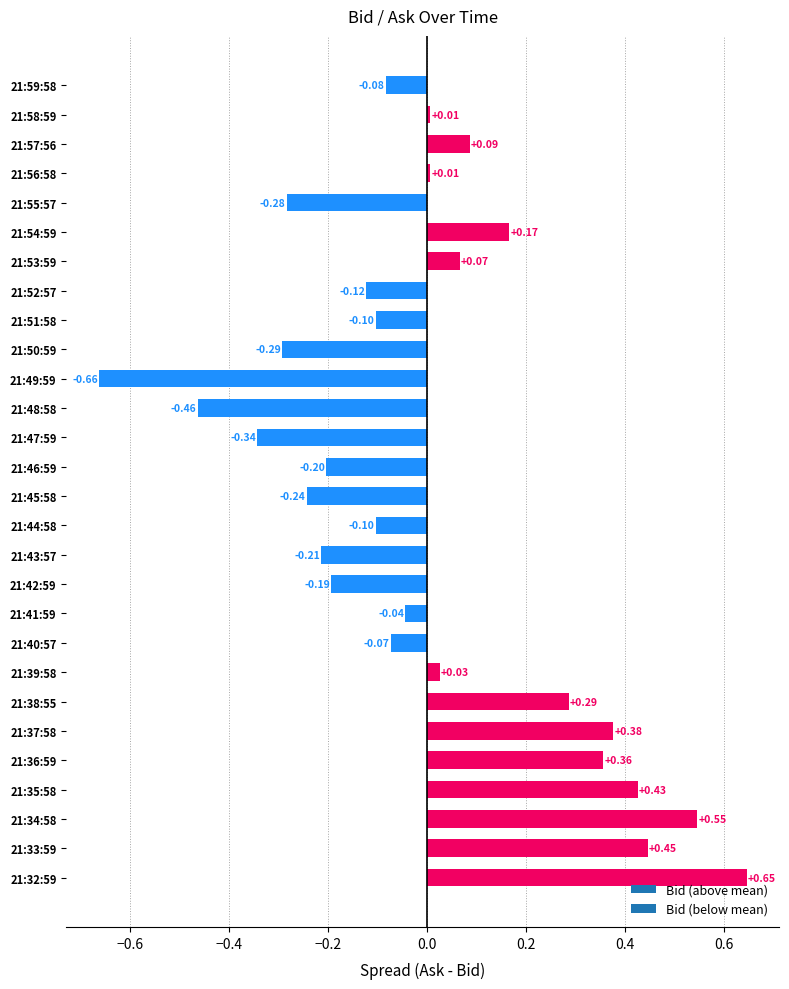

How many bars are there in total?

28